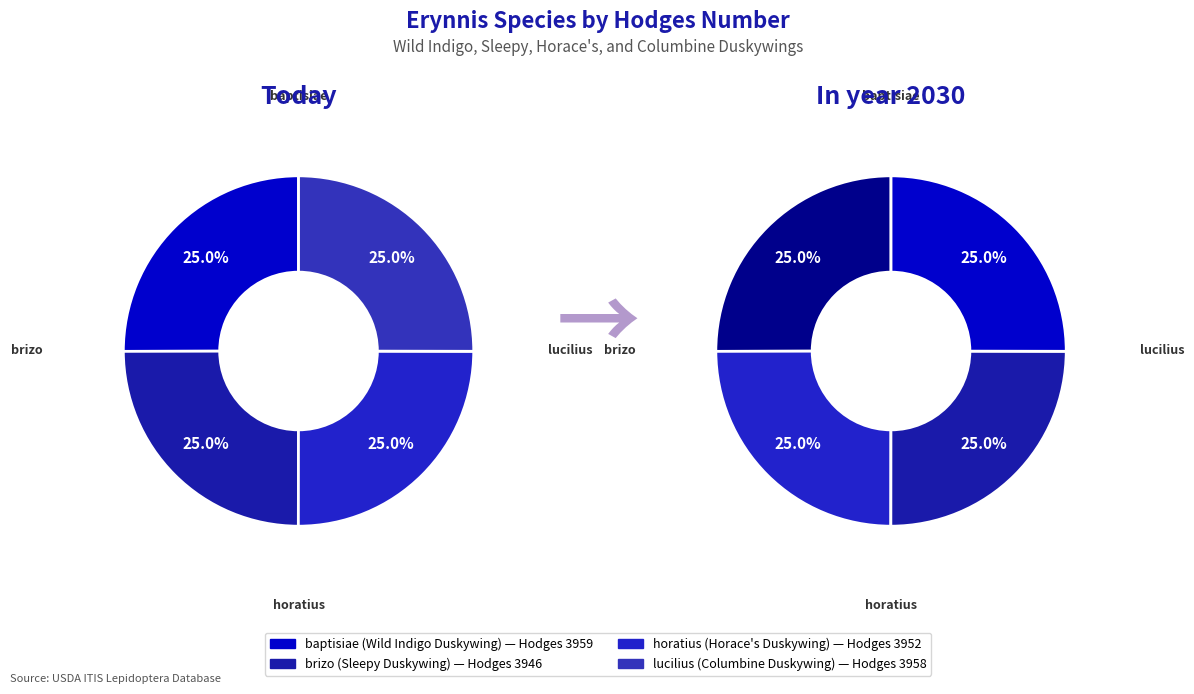

What percentage is NOT represented by baptisiae?

75.0%